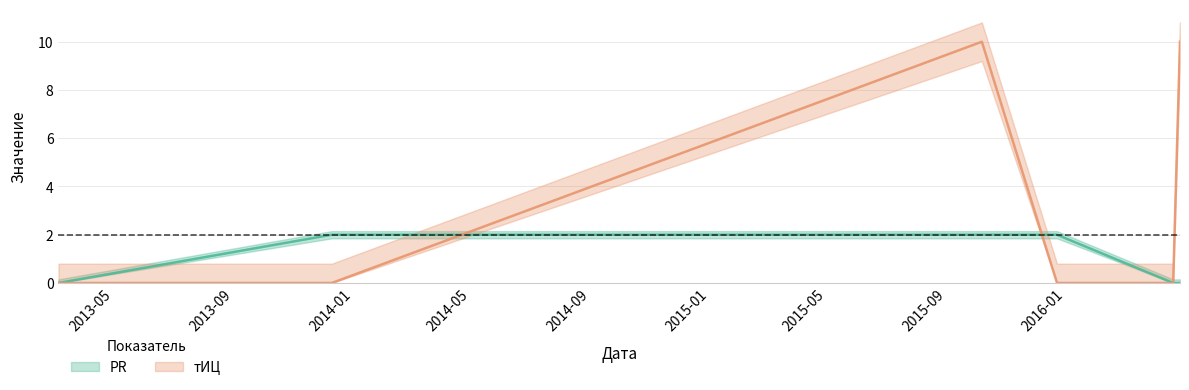

What position from the left is 2016-04-20?

5